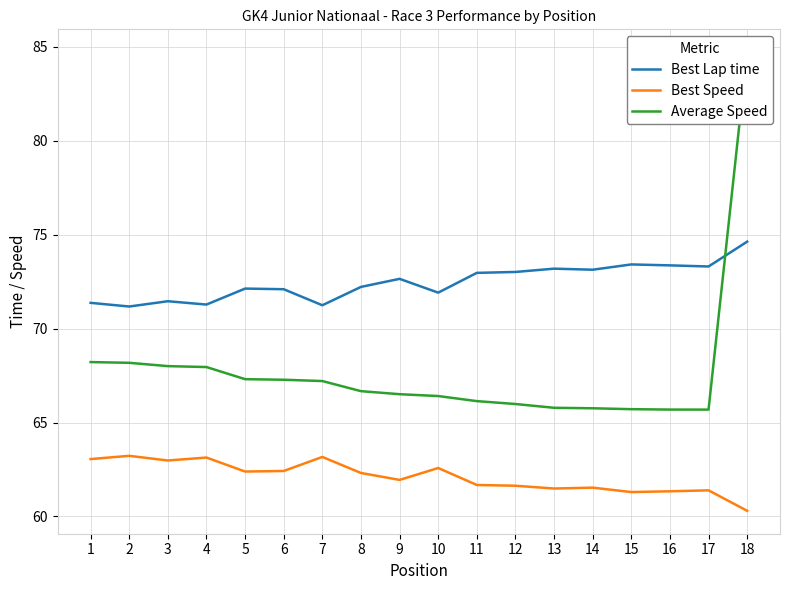

In Best Speed, how many points are lower than both neighbors (excluding endpoints)?

5